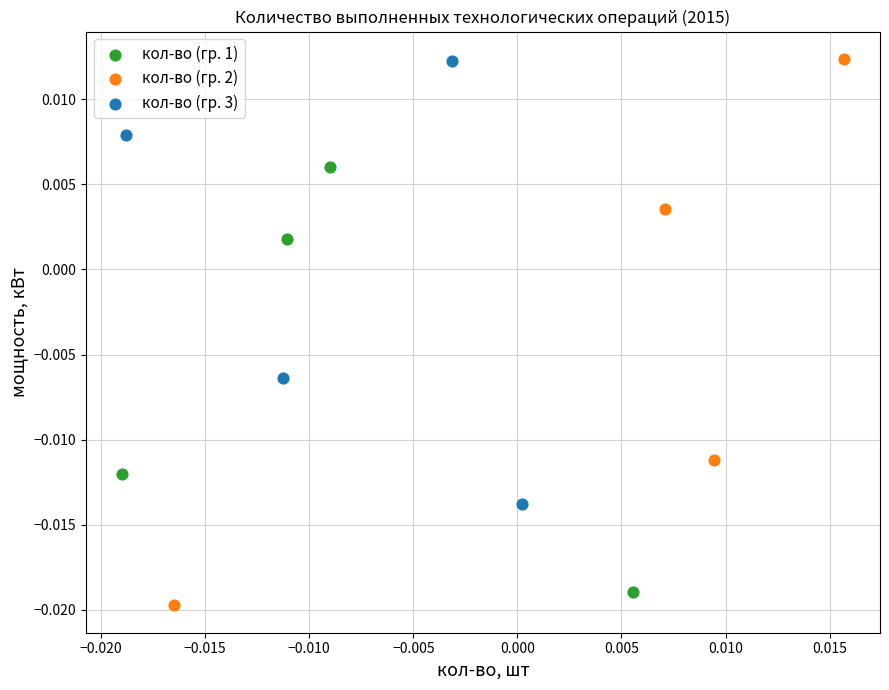

What are all the series names shown in the legend?

кол-во (гр. 1), кол-во (гр. 2), кол-во (гр. 3)